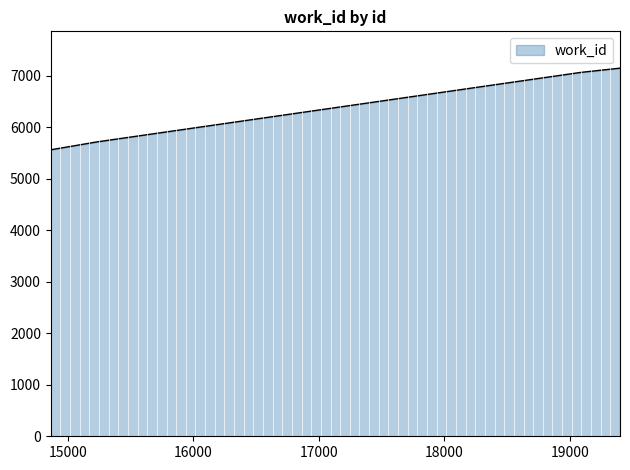

What is the minimum value shown in the chart?

5562